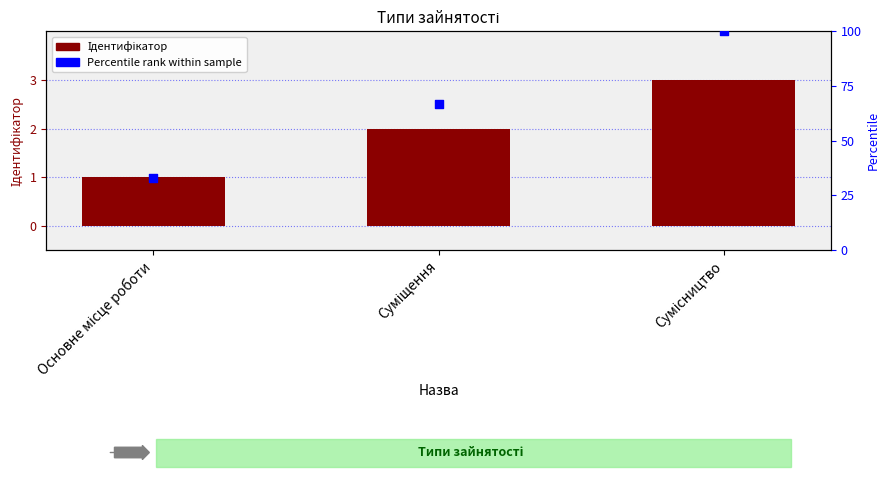

What is the total value across all series at Основне місце роботи?

34